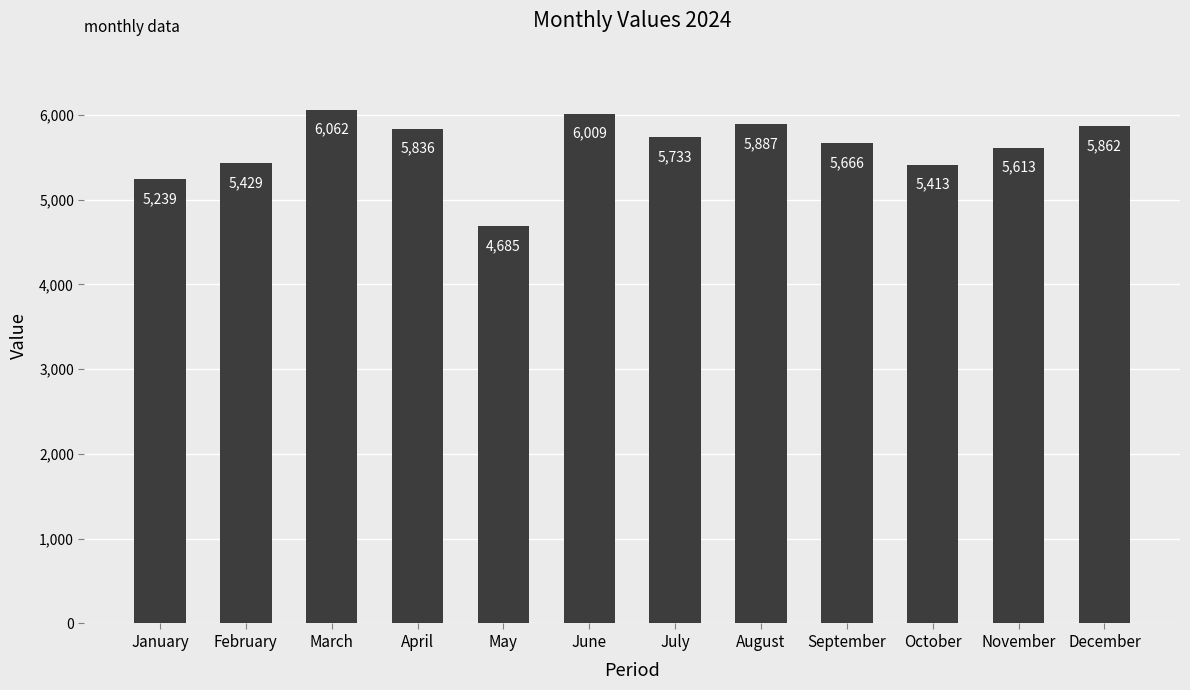

What is the value of the 1st bar from the left?

5239